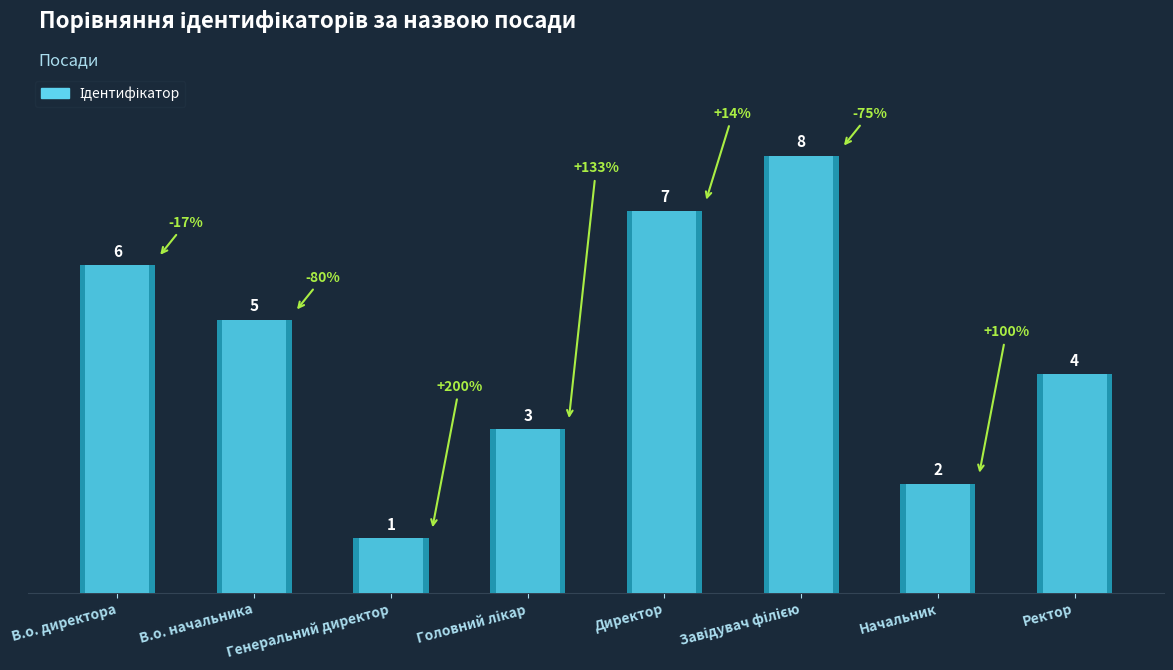

Reading left to right, what are all the values shown in this chart?

В.о. директора=6	В.о. начальника=5	Генеральний директор=1	Головний лікар=3	Директор=7	Завідувач філією=8	Начальник=2	Ректор=4